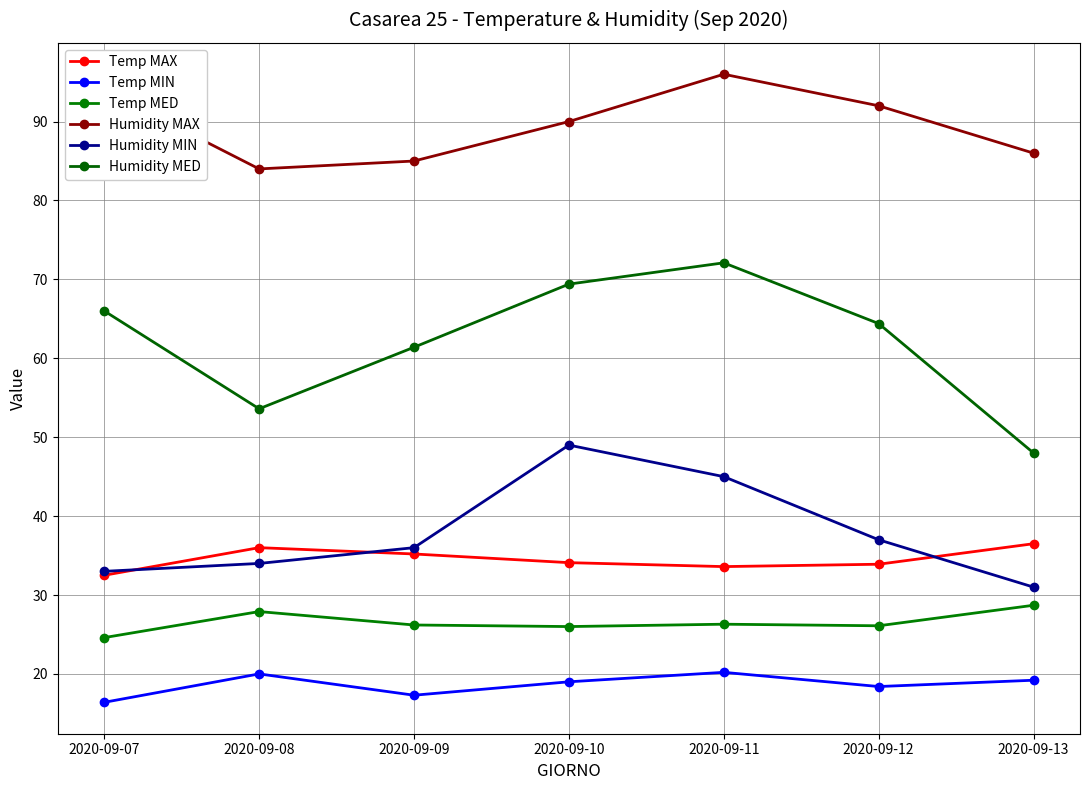

What is the difference between the highest and lowest values at 2020-09-09?

67.7